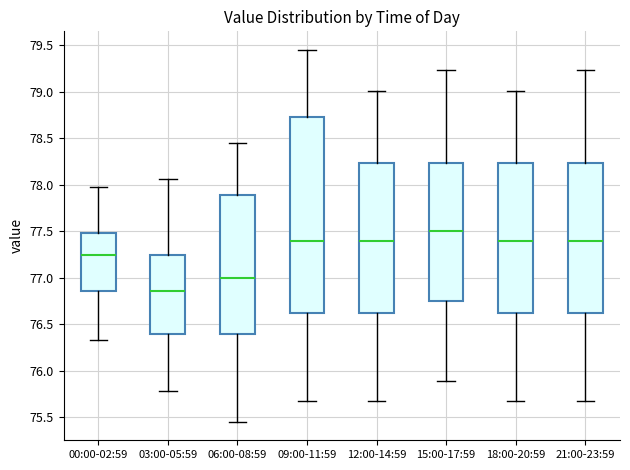

Which box's median line is the highest?

15:00-17:59